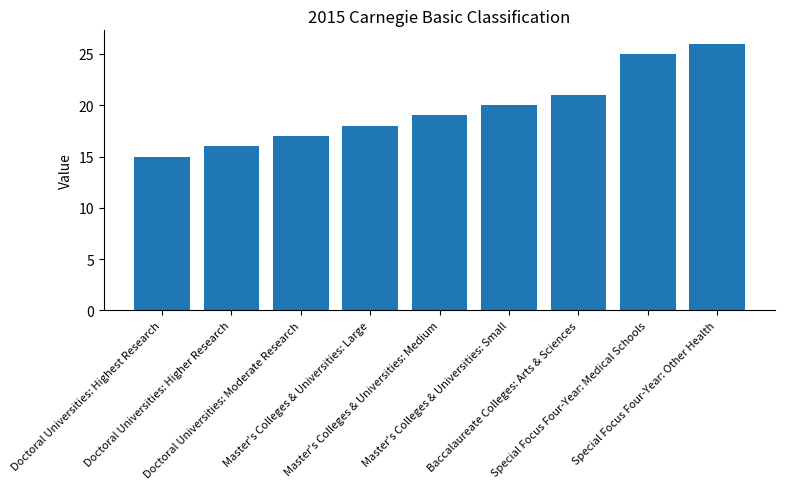

Between Doctoral Universities: Highest Research and Master's Colleges & Universities: Small, which is larger?

Master's Colleges & Universities: Small